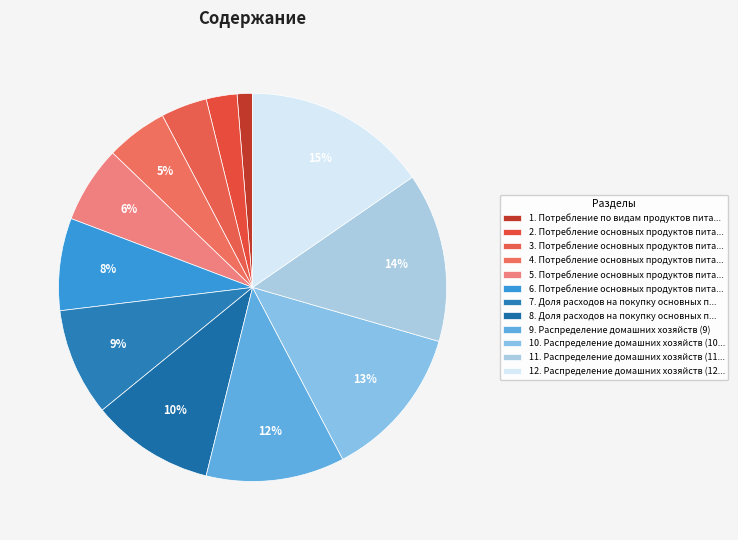

Does any single category account for the majority?

No